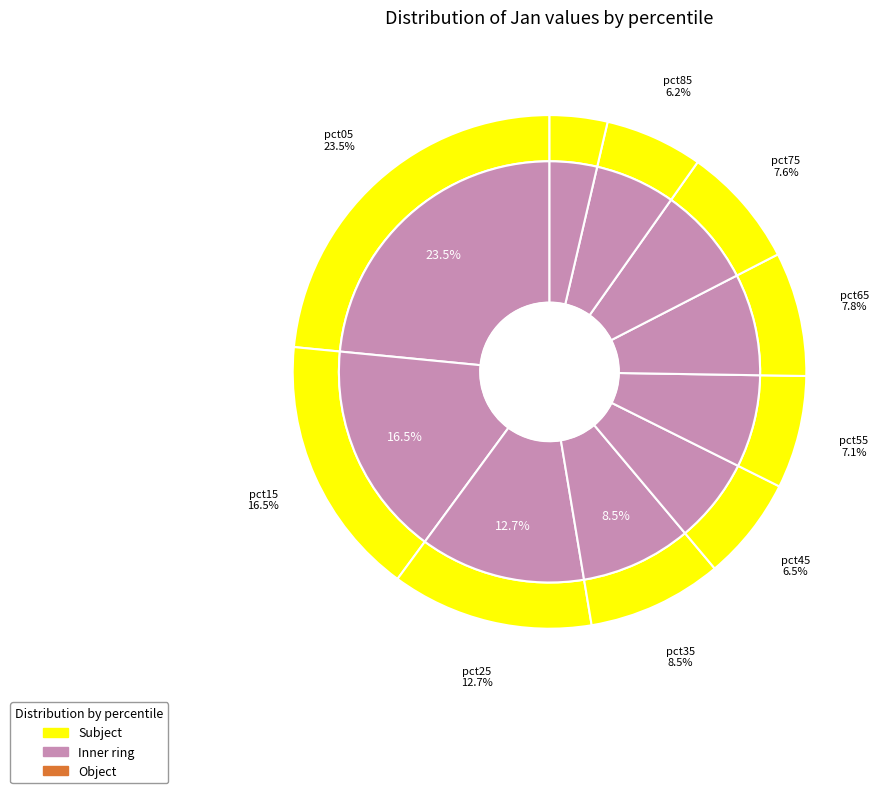

Do pct15 and pct55 together represent more than half of the pie?

No